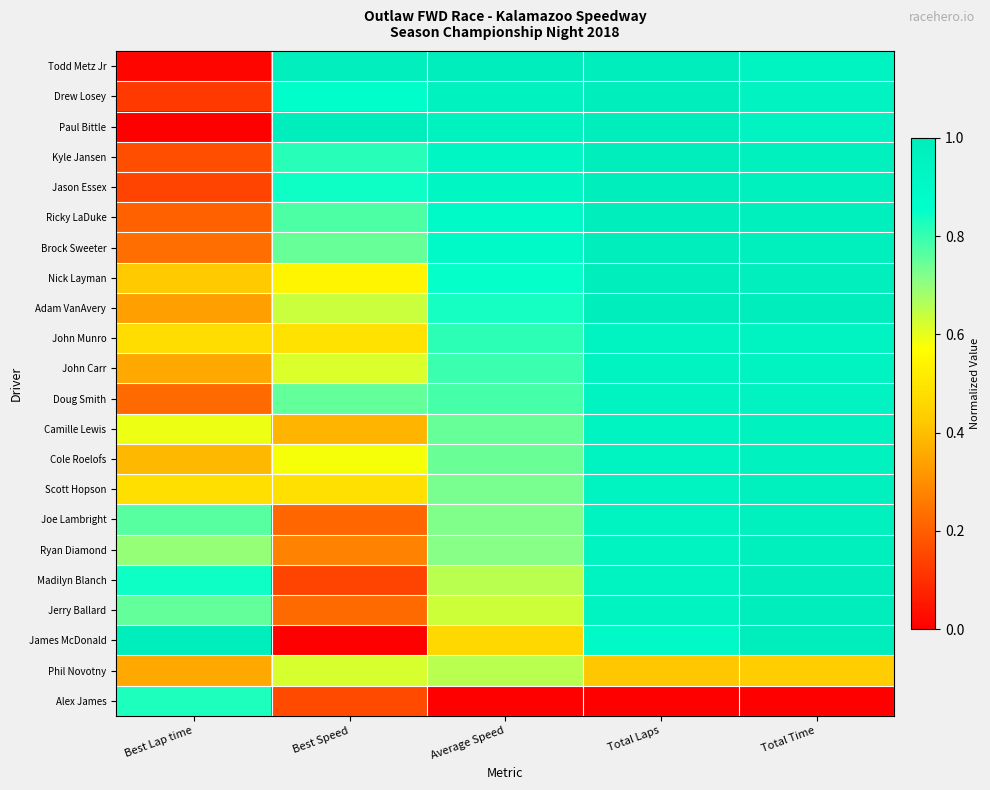

Which has a higher value, Total Time or Total Laps?

Total Laps